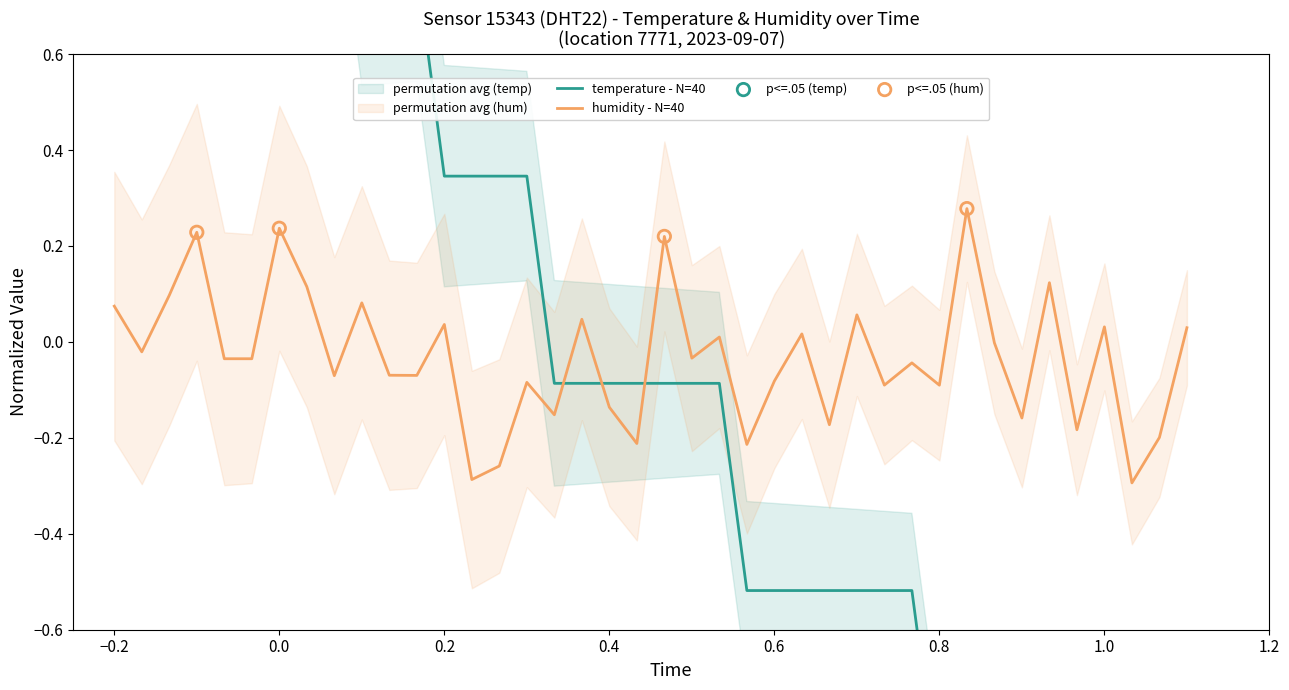

Between 00:24 and 01:06, which is larger?

00:24